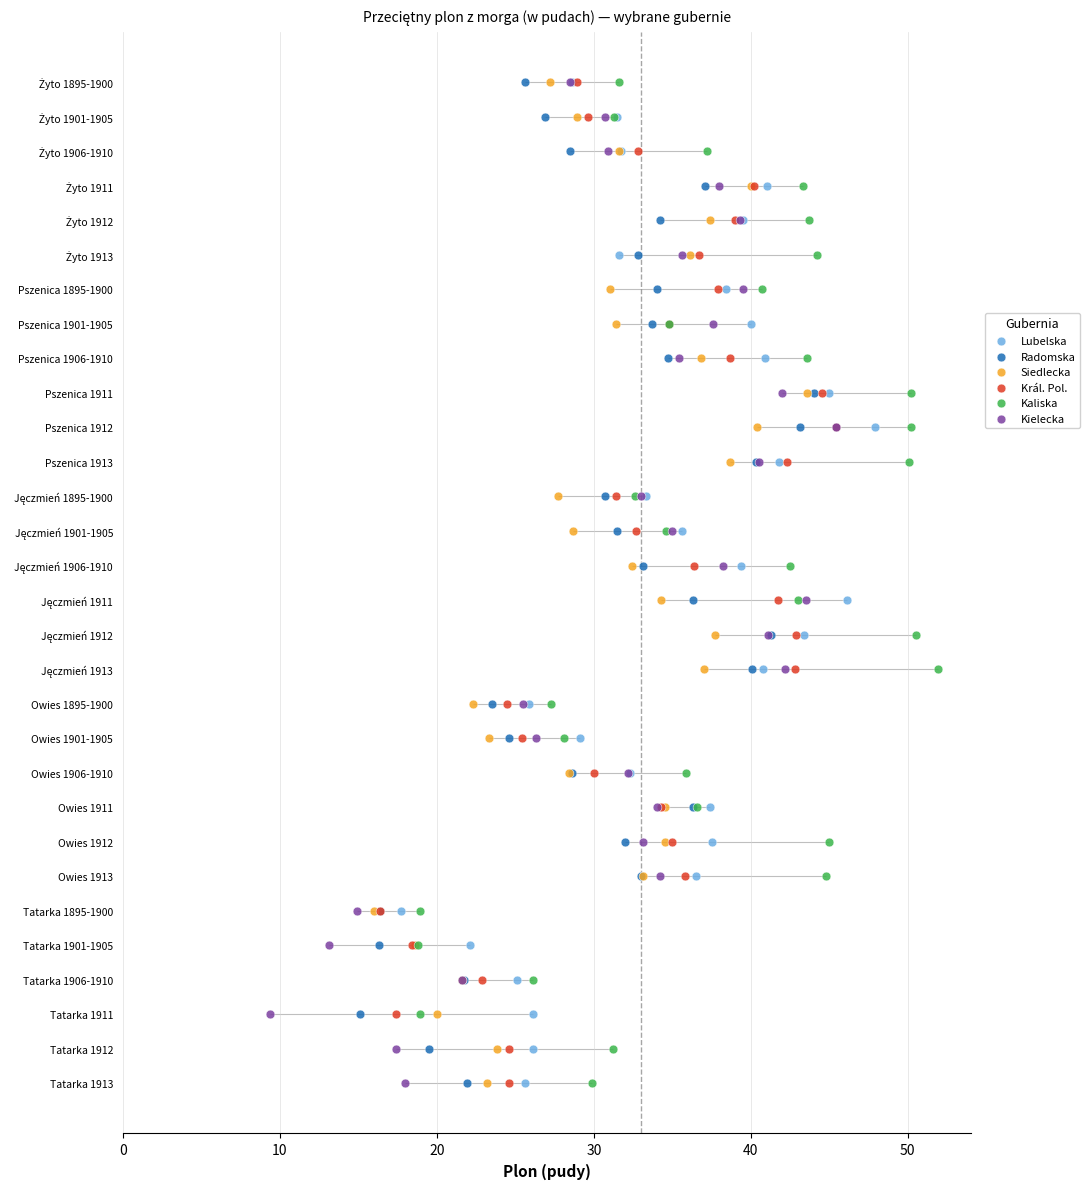

Which series reaches the maximum Y coordinate?

Lubelska